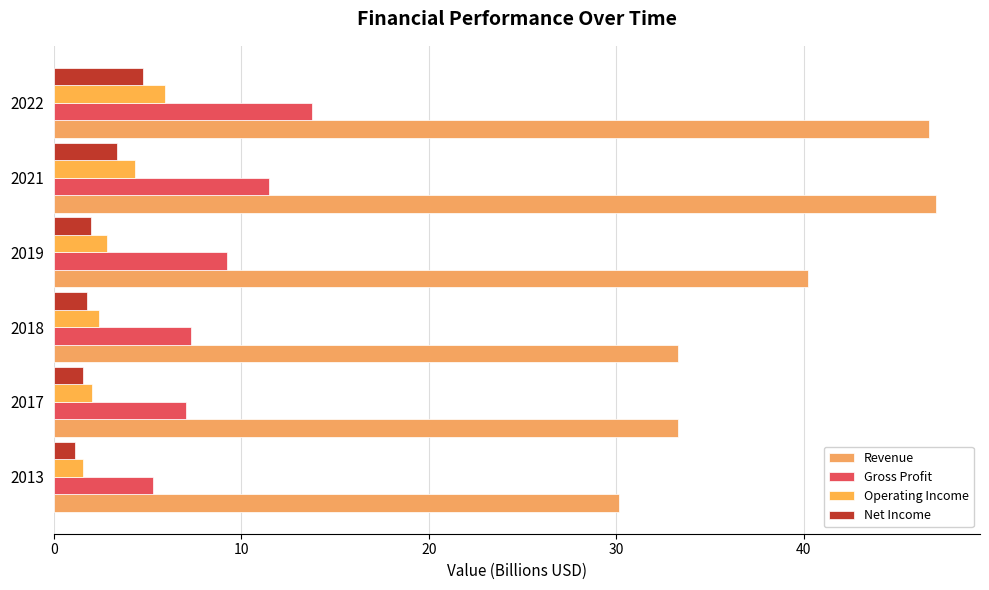

Count the number of data series in this chart.

4